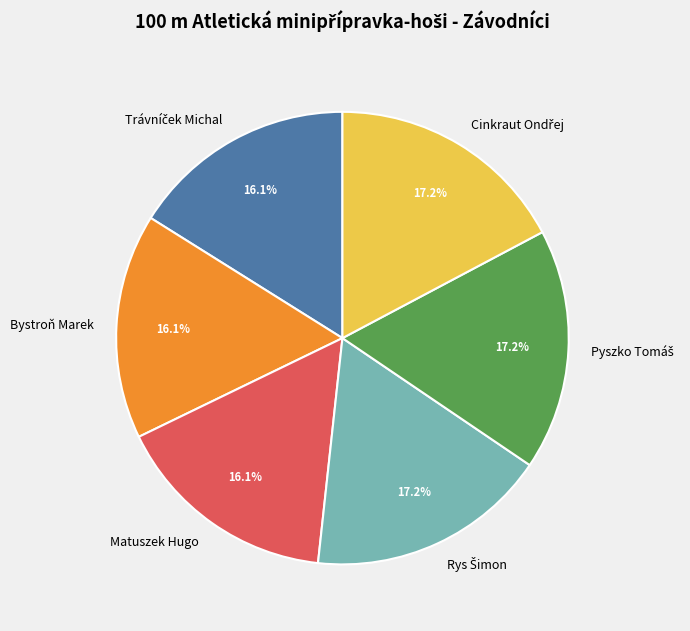

What percentage is NOT represented by Bystroň Marek?

83.9%